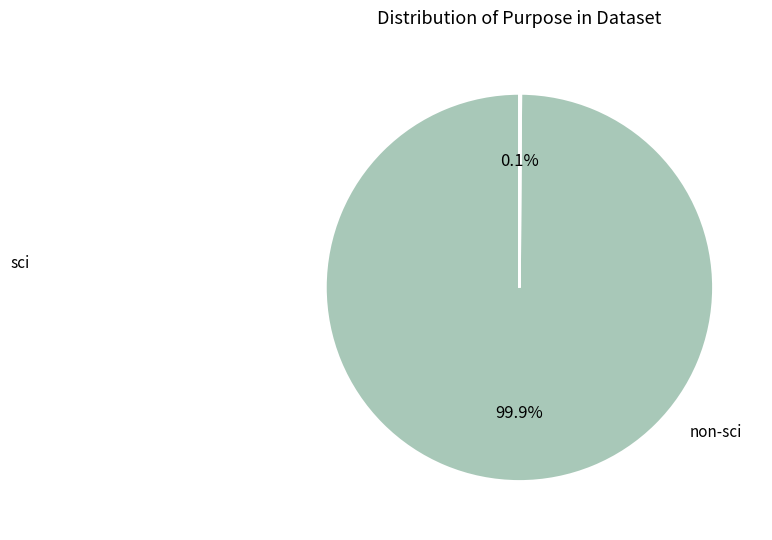

Does any single category account for the majority?

Yes